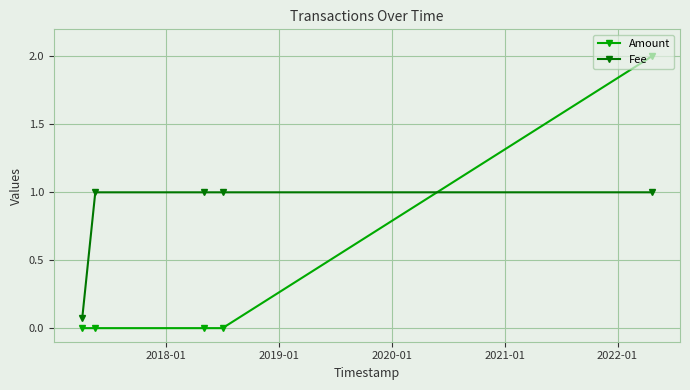

How many times do Amount and Fee cross each other?

1